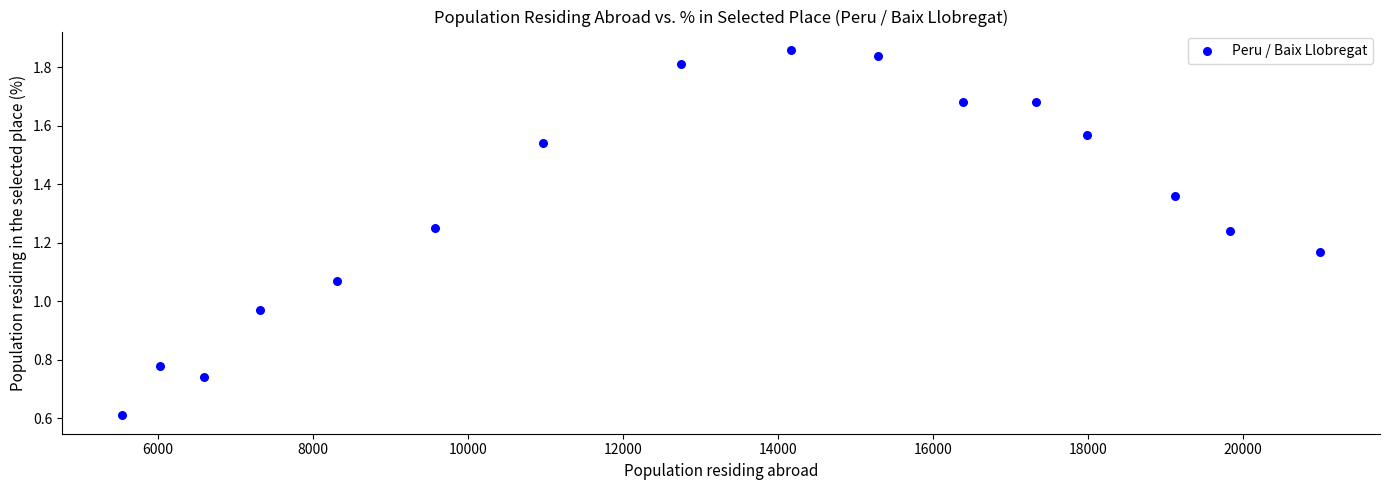

What is the range of X values (max minus min)?

15465.0